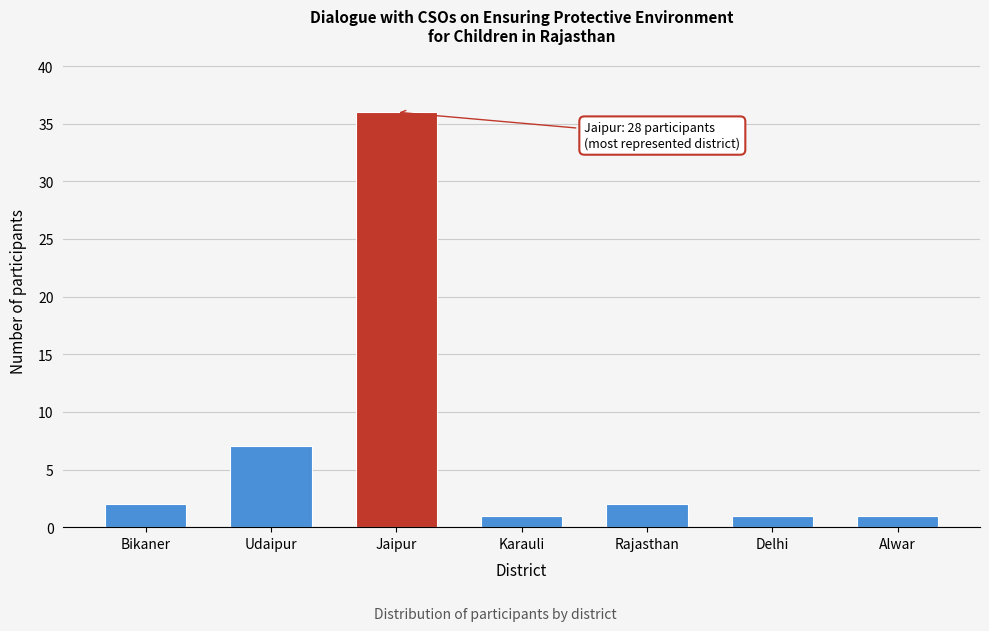

Reading left to right, what are all the values shown in this chart?

Bikaner=2	Udaipur=7	Jaipur=36	Karauli=1	Rajasthan=2	Delhi=1	Alwar=1